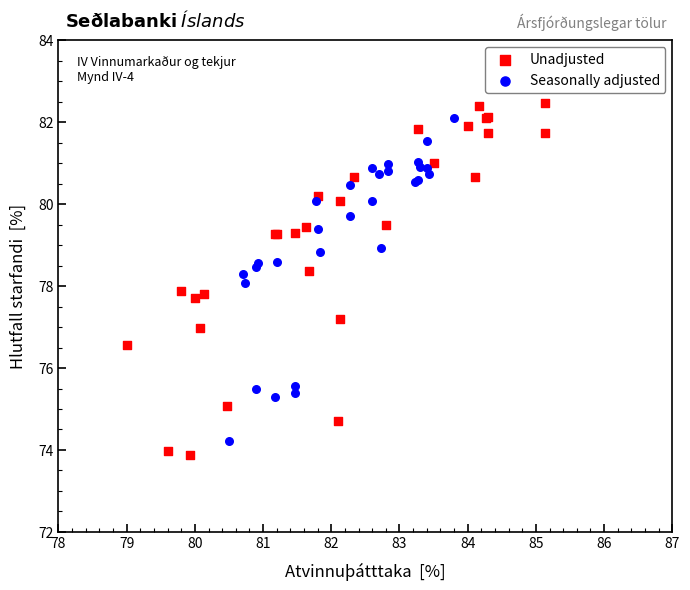

Which series contains the lowest Y value?

Unadjusted